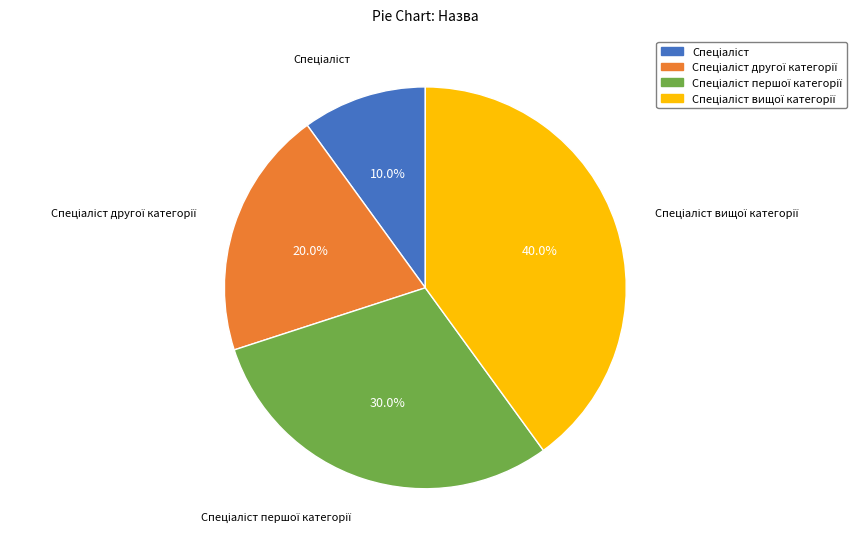

How many segments does this pie chart have?

4